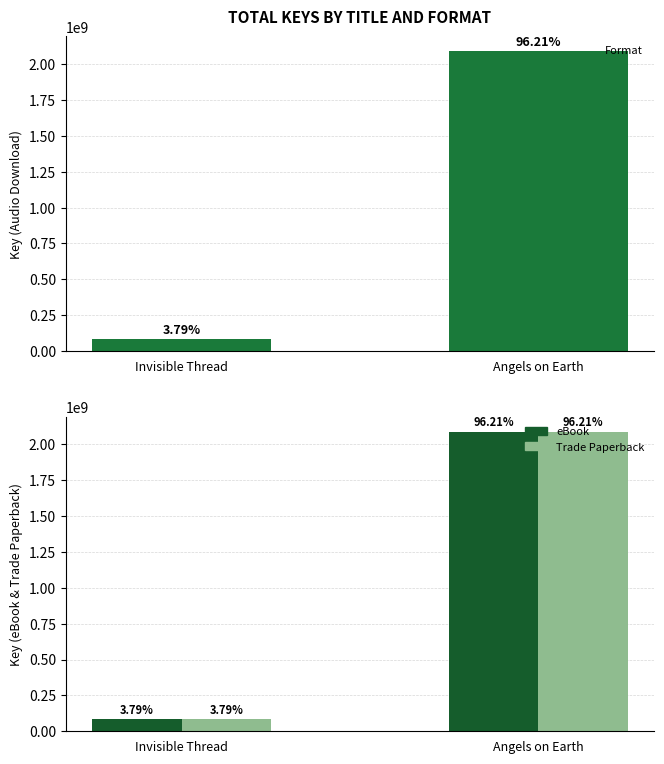

What is the sum of the Trade Paperback values at Angels on Earth and Invisible Thread?

2170883287